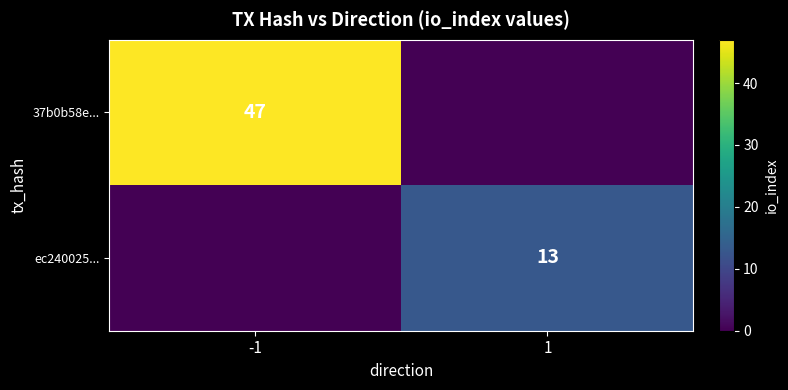

The 37b0b58e... series shows 83 at -1. True or false?

False